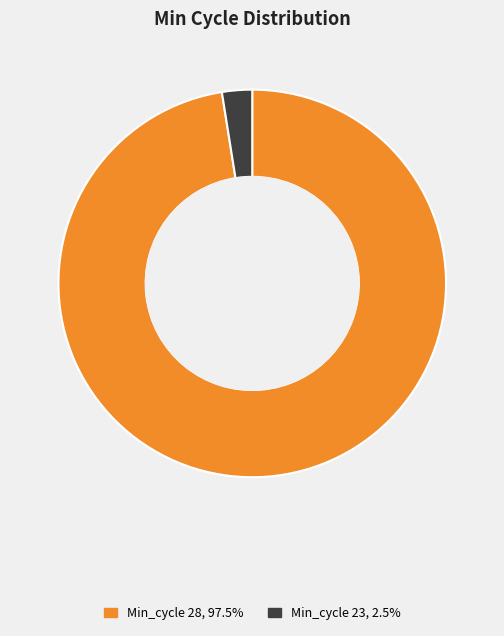

Does any single category account for the majority?

Yes